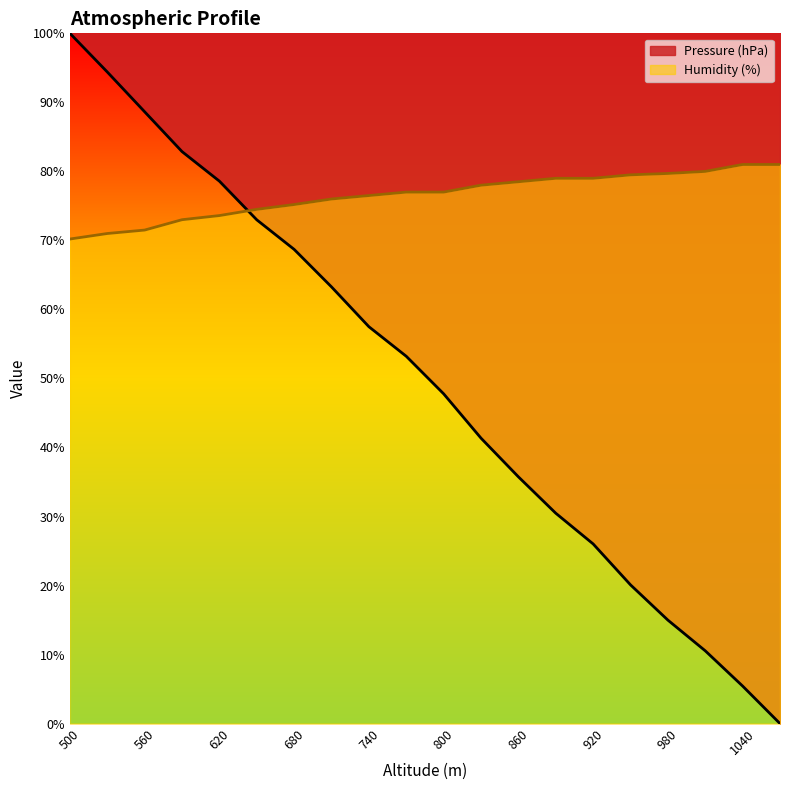

What is the difference between the maximum and minimum values in the Pressure (hPa) series?

100.0